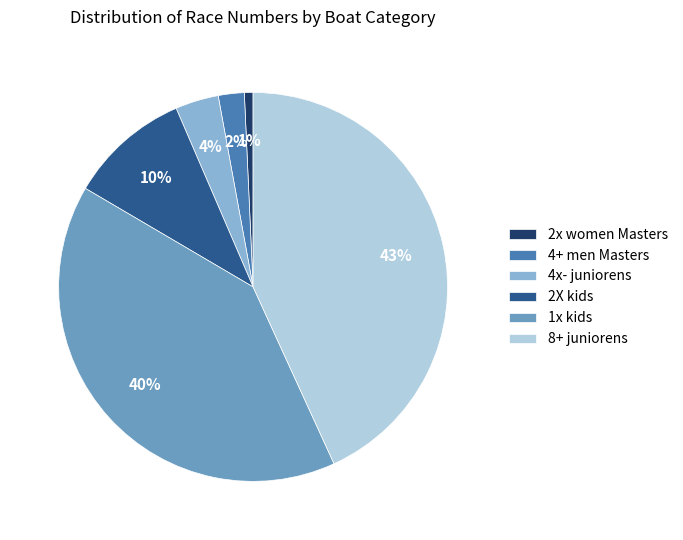

To the nearest percent, what is the difference between the 2x women Masters and 8+ juniorens slice percentages?

42%